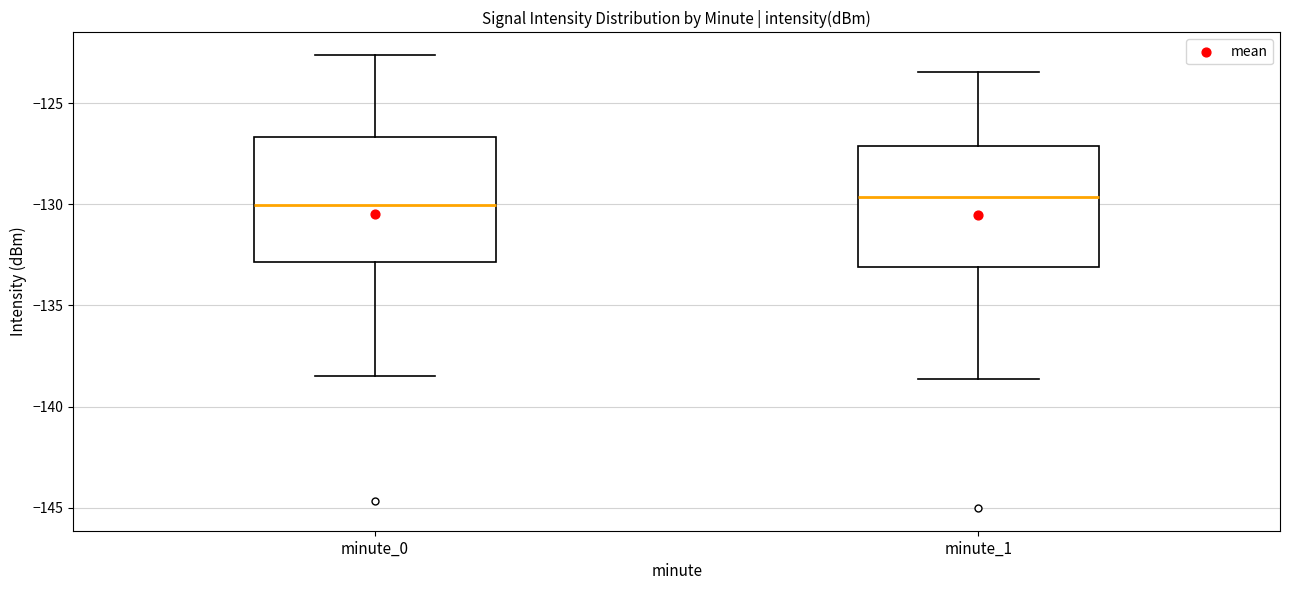

Where does the upper whisker of the box for minute_1 end on the y-axis? The values are not printed on the chart, so give them approximately, as read against the axis.

-123.5